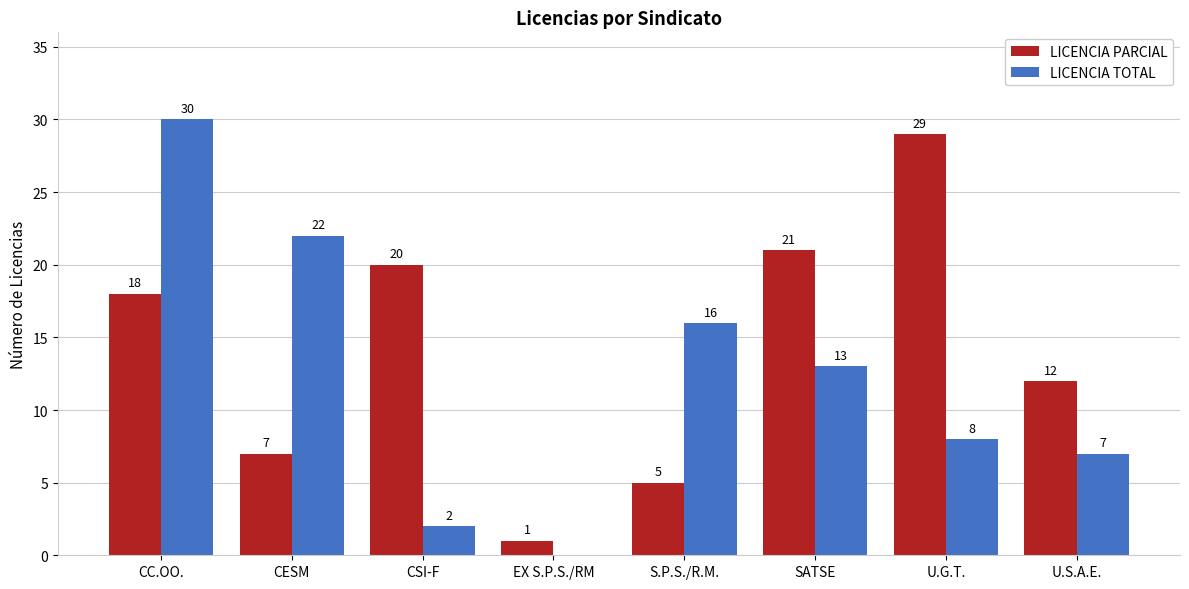

Are the bars horizontal?

No